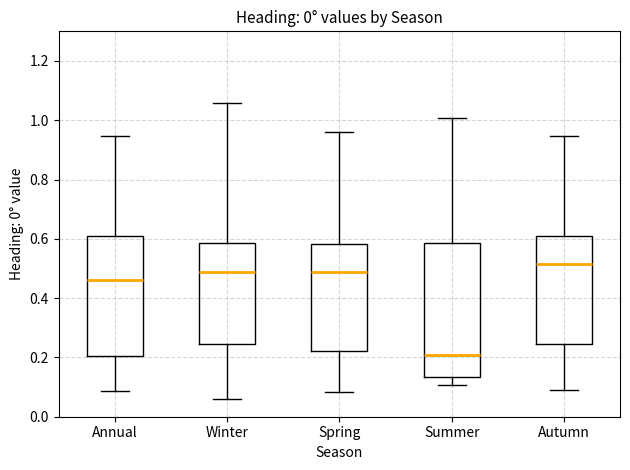

Reading left to right, read every box against the y-axis: the position of its median line, the range the box covers, and the ends of its whiskers. The values are not printed on the chart, so give them approximately, as read against the axis.

Annual: median 0.46, box 0.20 to 0.60, whiskers 0.08 to 0.94
Winter: median 0.48, box 0.24 to 0.58, whiskers 0.06 to 1.06
Spring: median 0.48, box 0.22 to 0.58, whiskers 0.08 to 0.96
Summer: median 0.20, box 0.14 to 0.58, whiskers 0.10 to 1.00
Autumn: median 0.52, box 0.24 to 0.60, whiskers 0.10 to 0.94